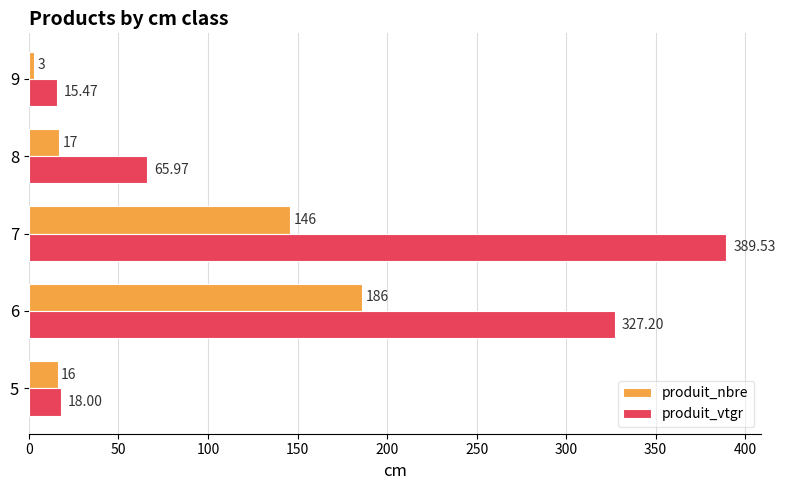

Which series has the largest total across all categories?

produit_vtgr